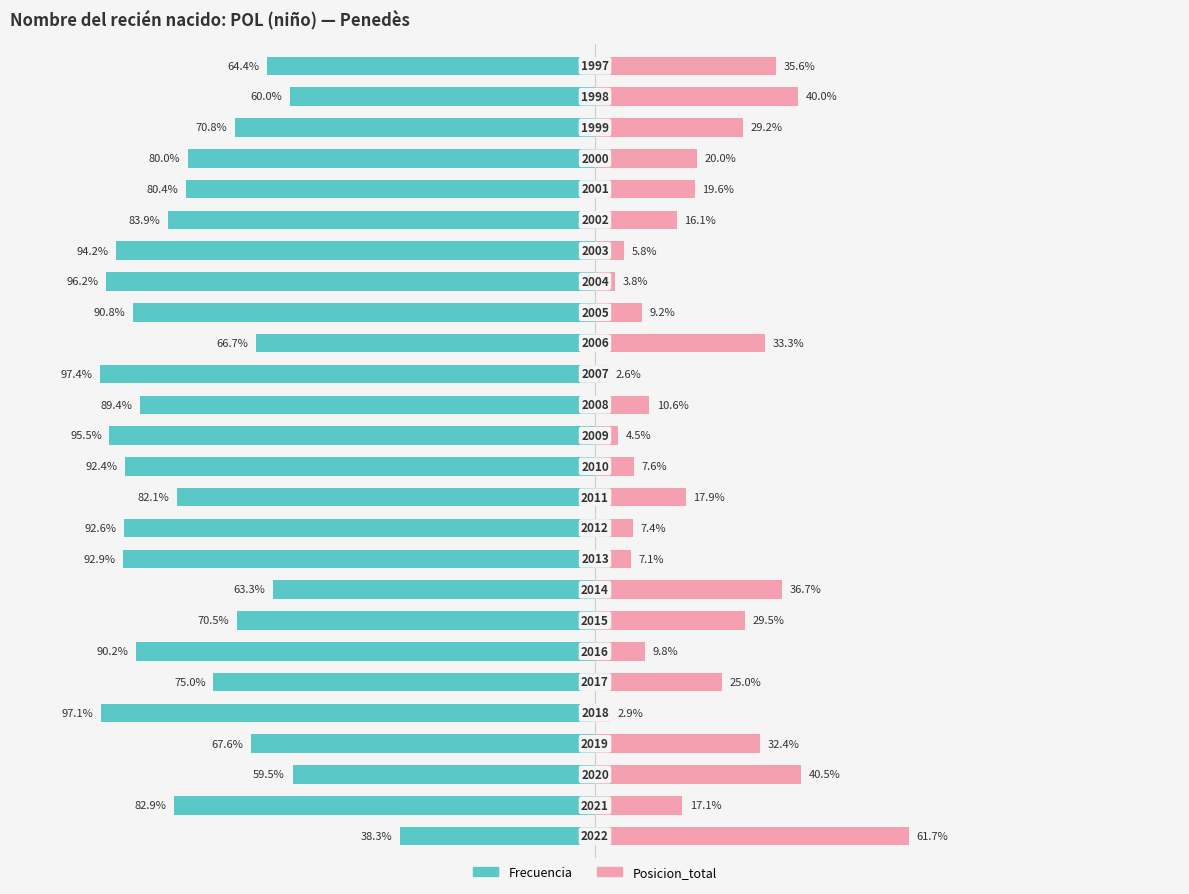

Between 5 and 2, which is larger?

2